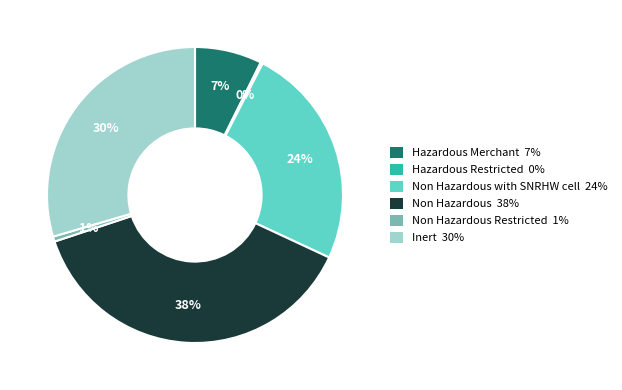

Which category has the biggest portion of the pie?

Non Hazardous 38%